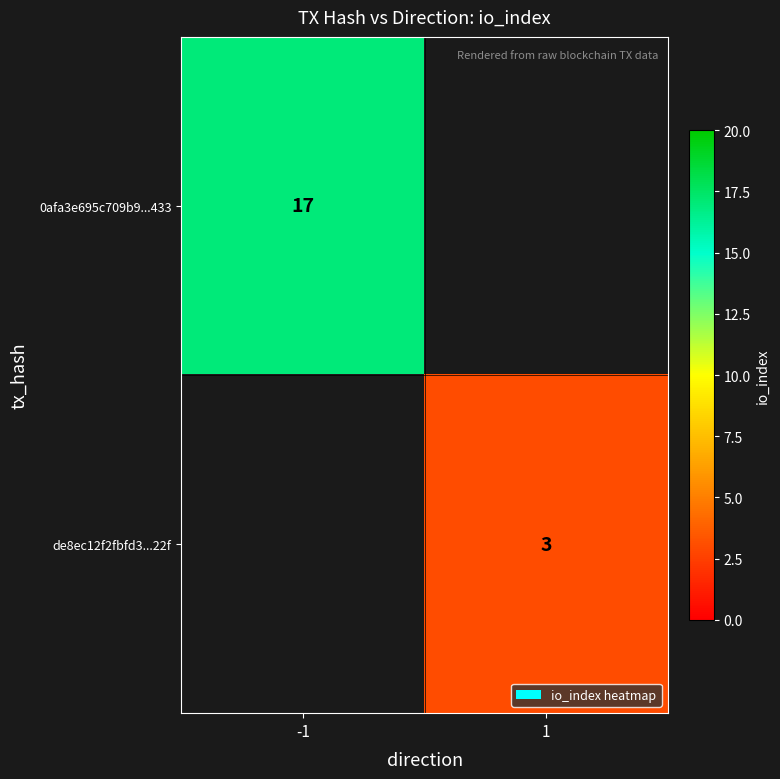

Is it true that 0afa3e695c709b9...433 equals 26.9 at -1?

False